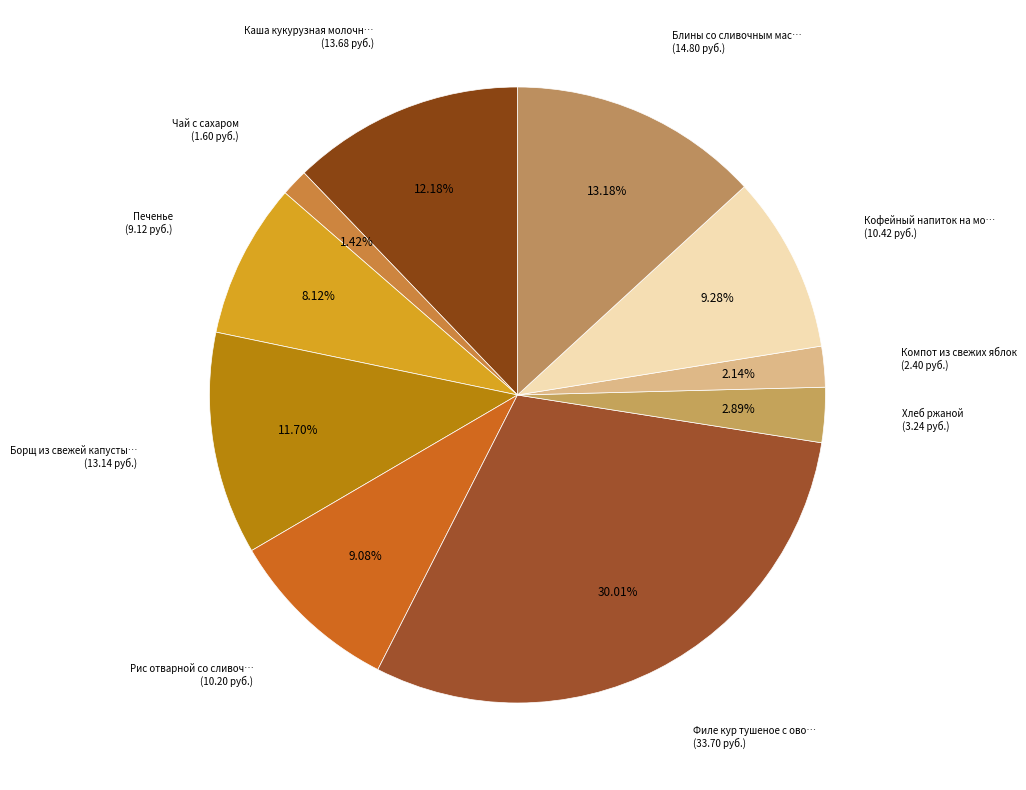

How many slices are in this pie chart?

10